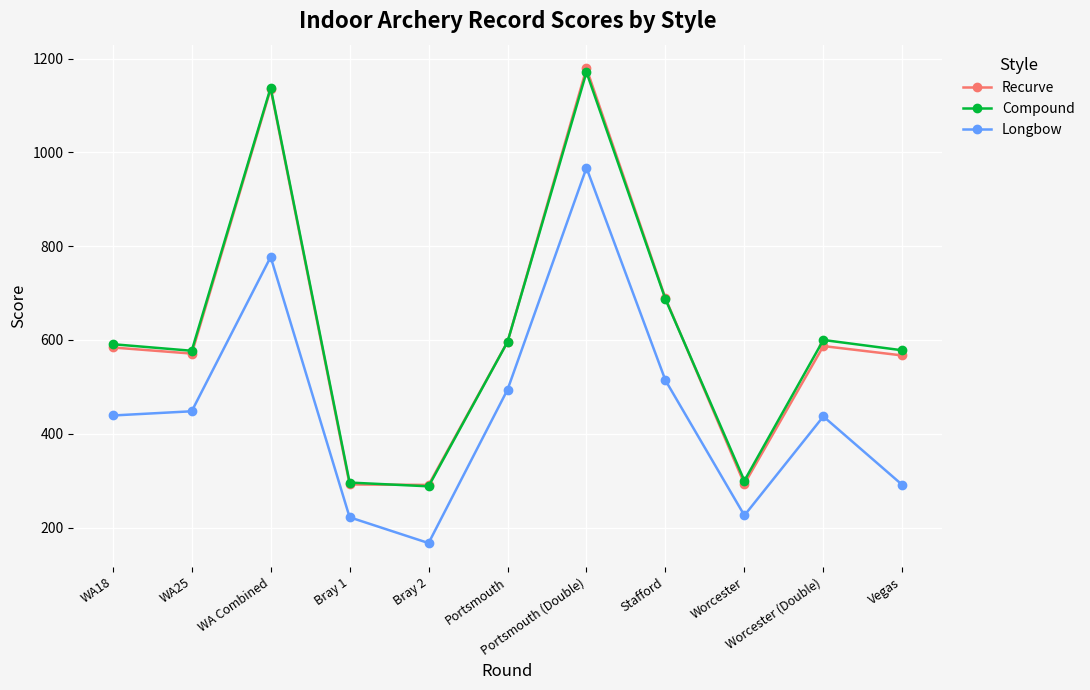

How many lines are shown in the chart?

3